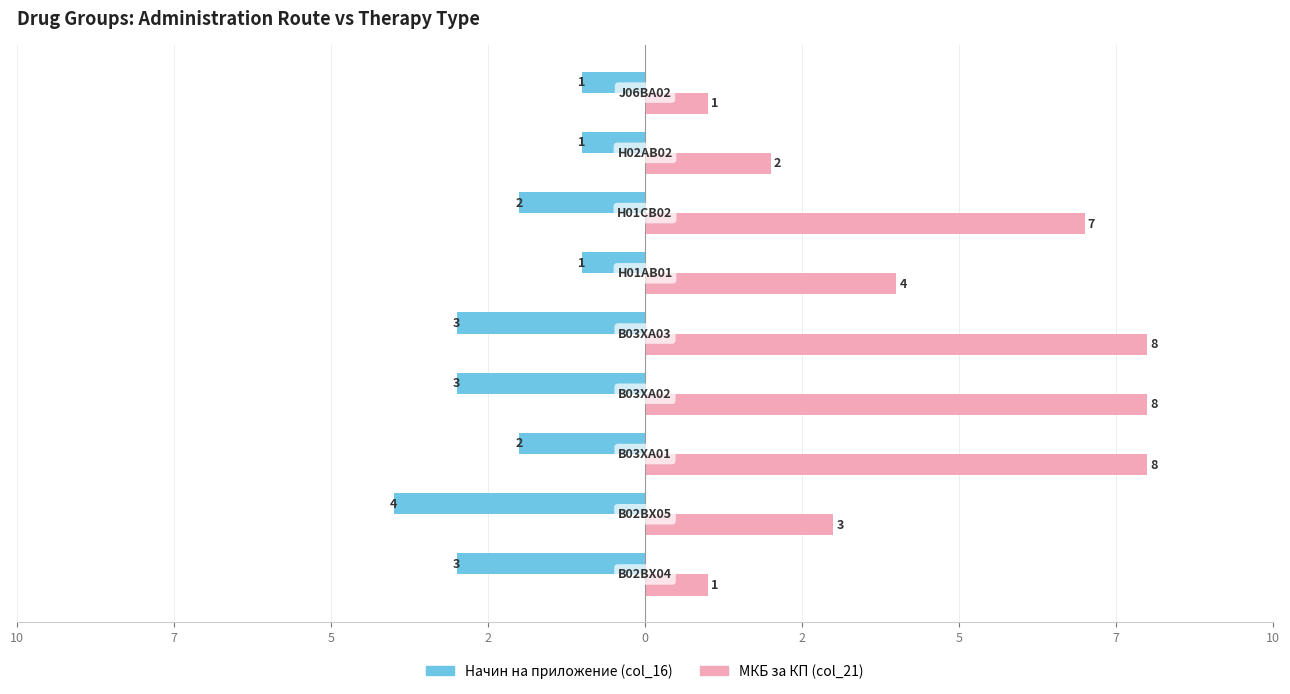

Reading right to left, extract all data points from this chart.

Начин на приложение: -1	-1	-2	-1	-3	-3	-2	-4	-3
МКБ за КП: 1	2	7	4	8	8	8	3	1